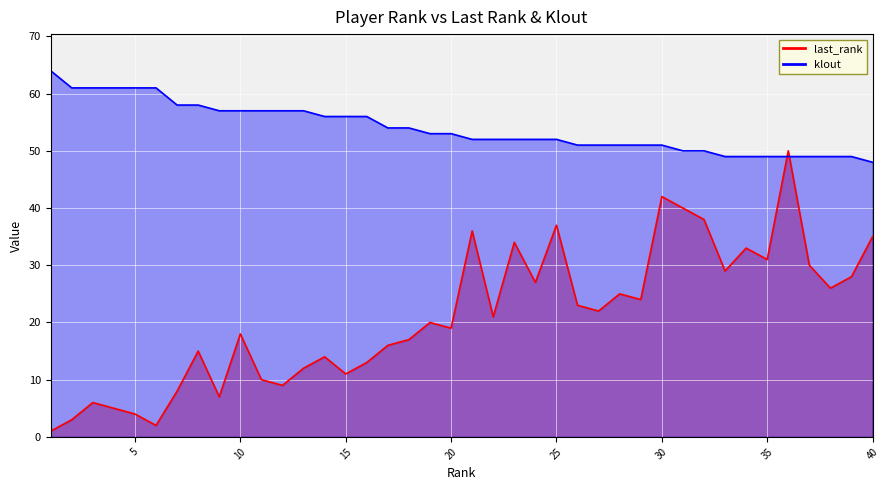

Rank the categories by last_rank value from highest to lowest.

36, 30, 31, 32, 25, 21, 40, 23, 34, 35, 37, 33, 39, 24, 38, 28, 29, 26, 27, 22, 19, 20, 10, 18, 17, 8, 14, 16, 13, 15, 11, 12, 7, 9, 3, 4, 5, 2, 6, 1